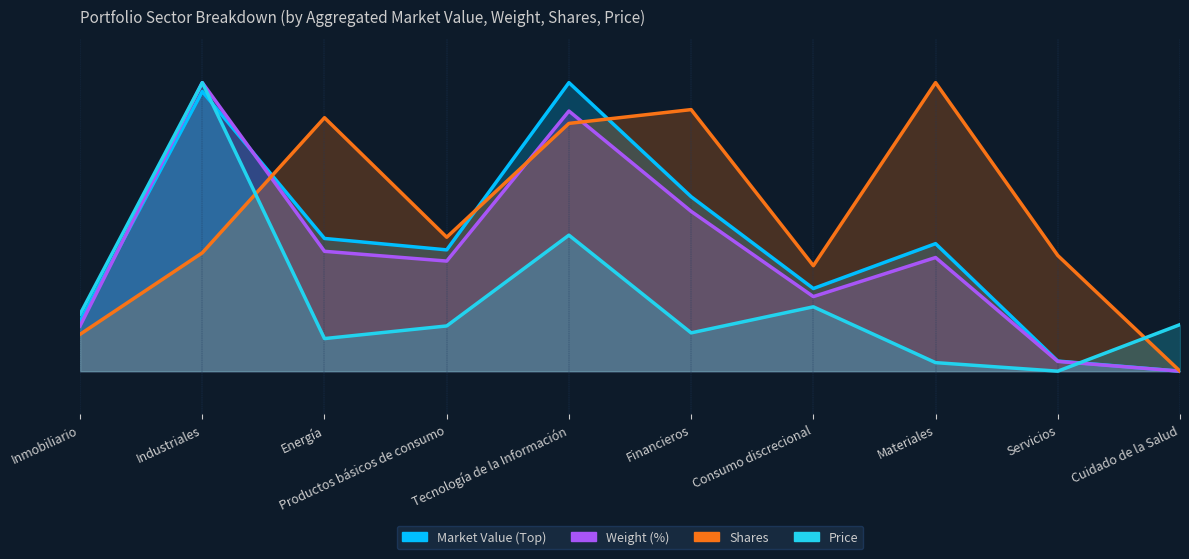

How many distinct data groups are displayed?

4